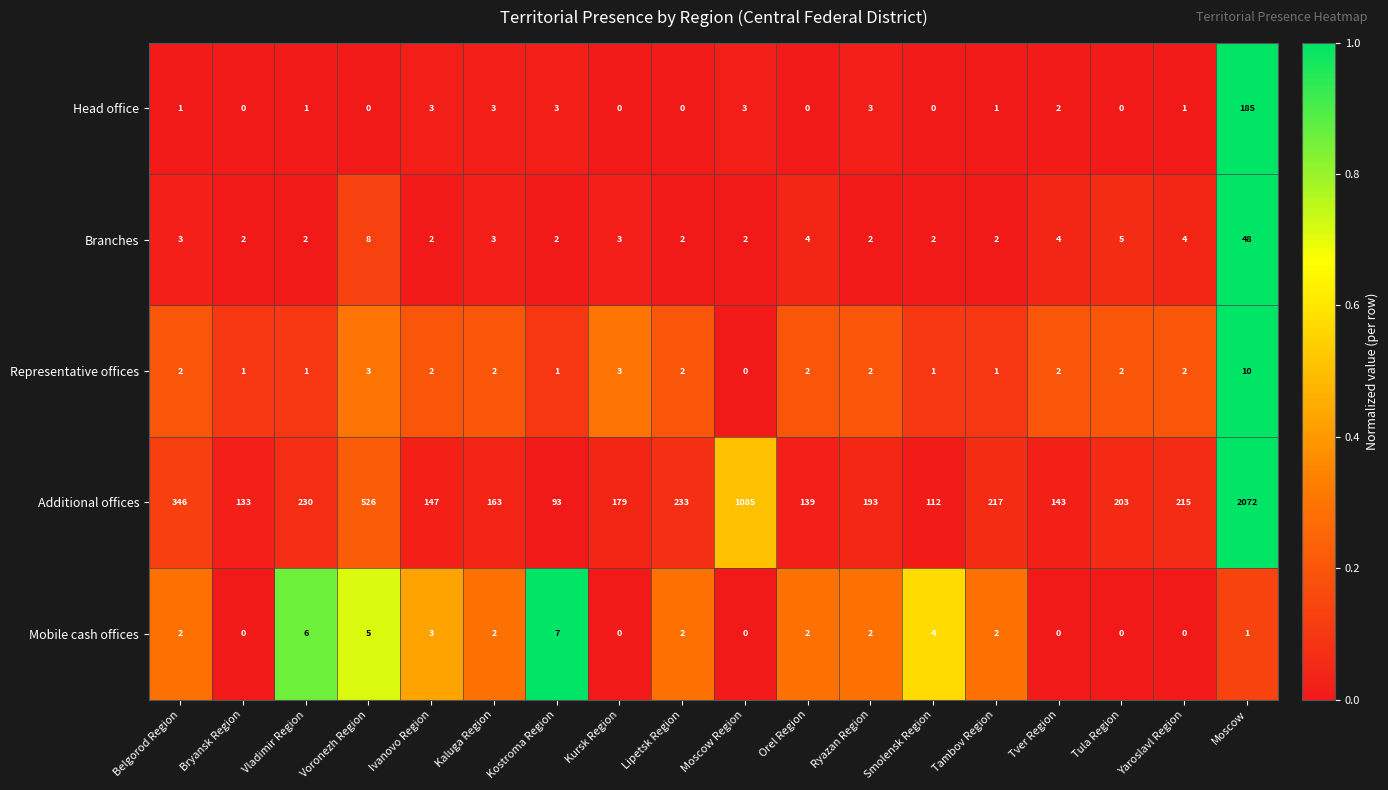

What is the sum of the Mobile cash offices values at Yaroslavl Region and Ivanovo Region?

3